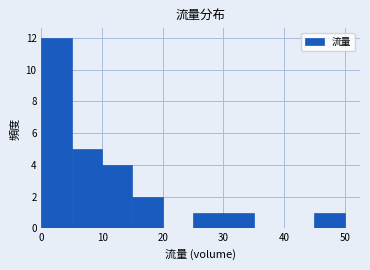

Reading left to right, list every bar in this chart as the range it spans on the x-axis followed by its height. The values are not printed on the chart, so give them approximately, as read against the axis.

0 to 5: 12
5 to 10: 5
10 to 15: 4
15 to 20: 2
20 to 25: 0
25 to 30: 1
30 to 35: 1
35 to 40: 0
40 to 45: 0
45 to 50: 1